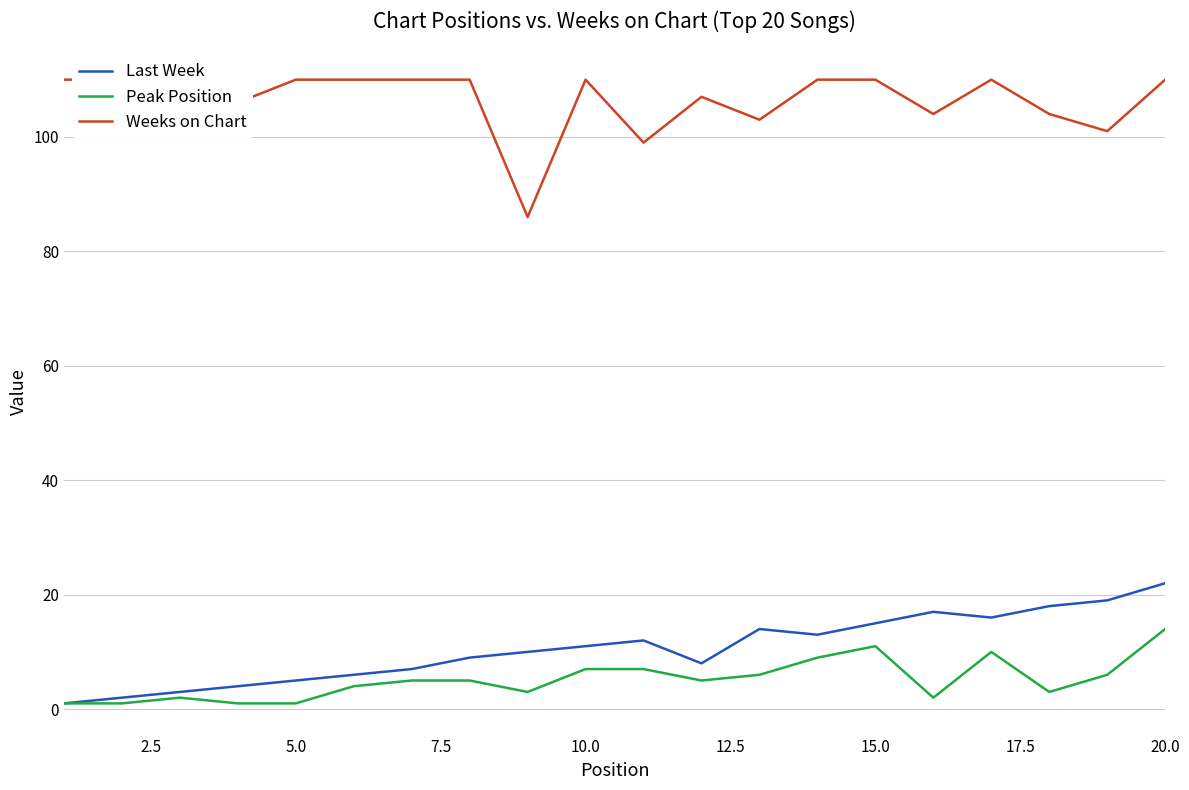

How many lines are shown in the chart?

3